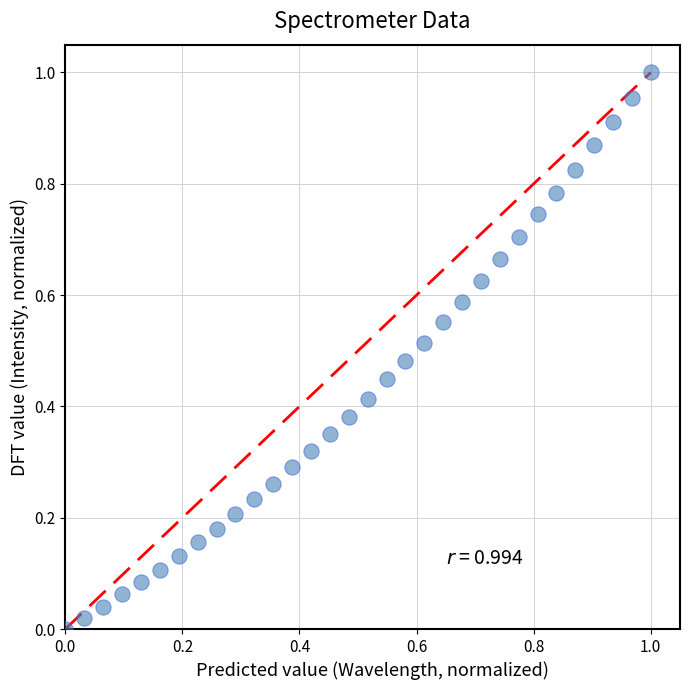

Count the number of points in this scatter plot.

32